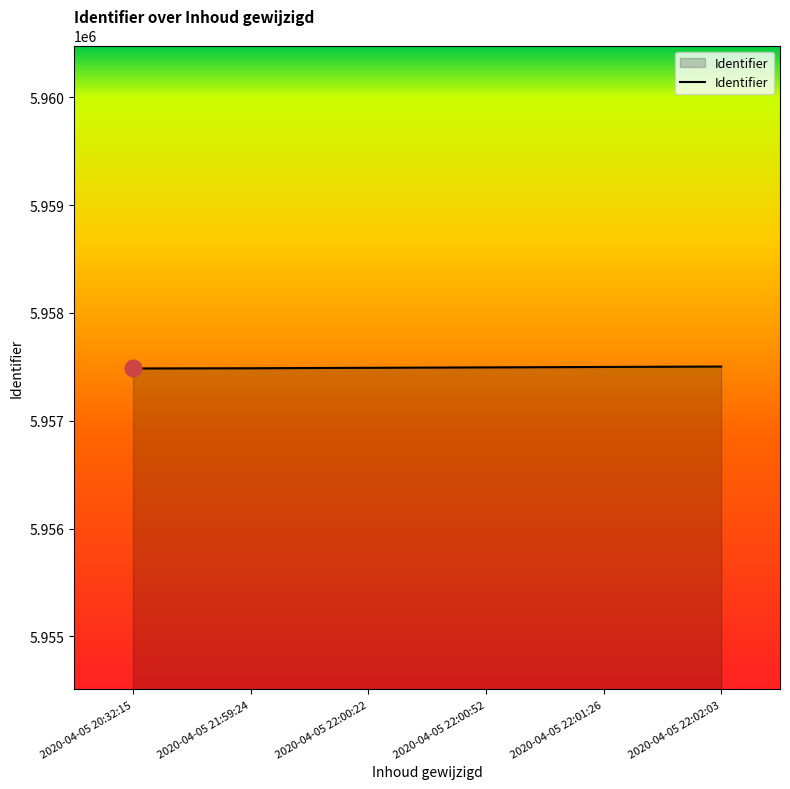

What is the sum of all values?

35744960